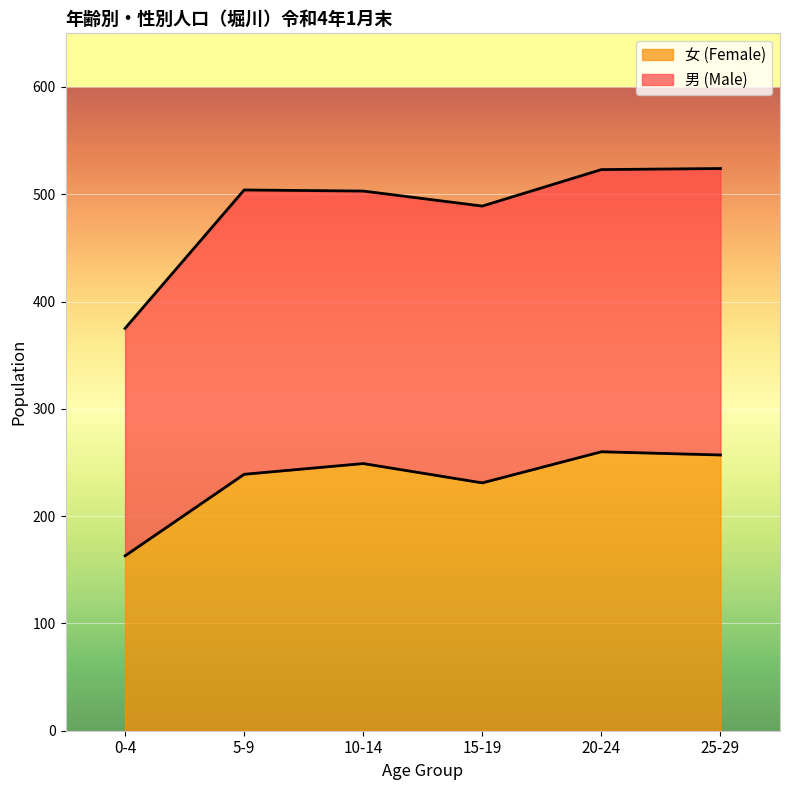

At which label does 男 (Male) reach its peak?

25-29